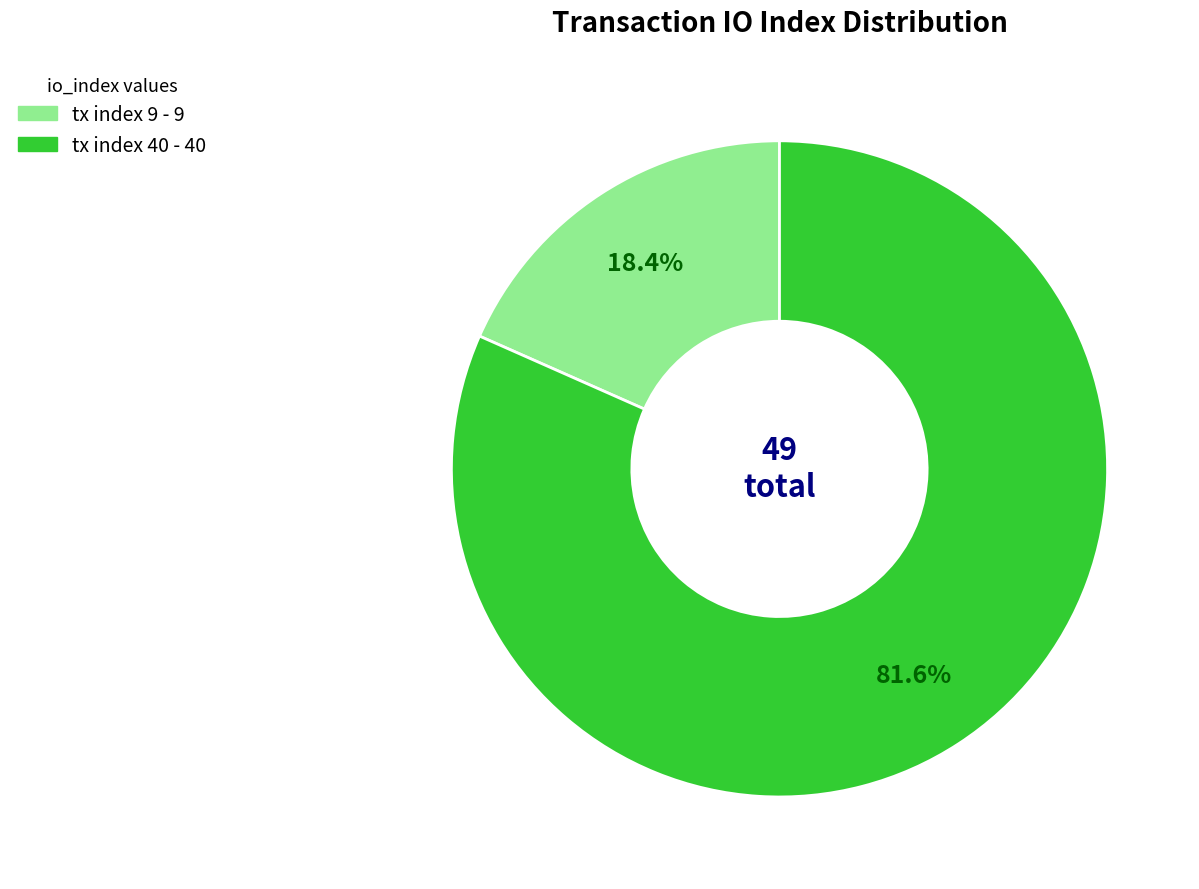

What is the ratio of the value at tx index 9 to the value at tx index 40?

0.2